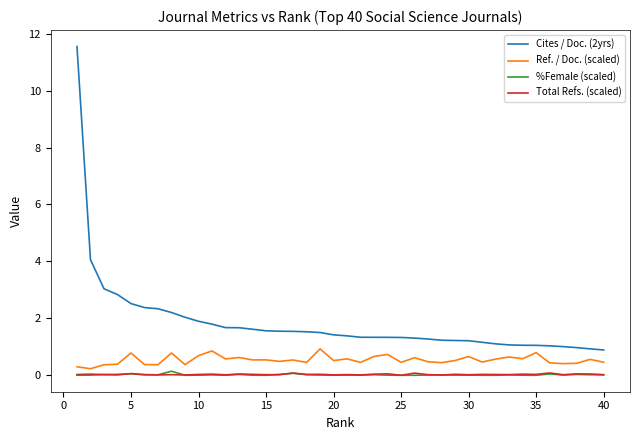

What is the maximum value shown in the chart?

11.6